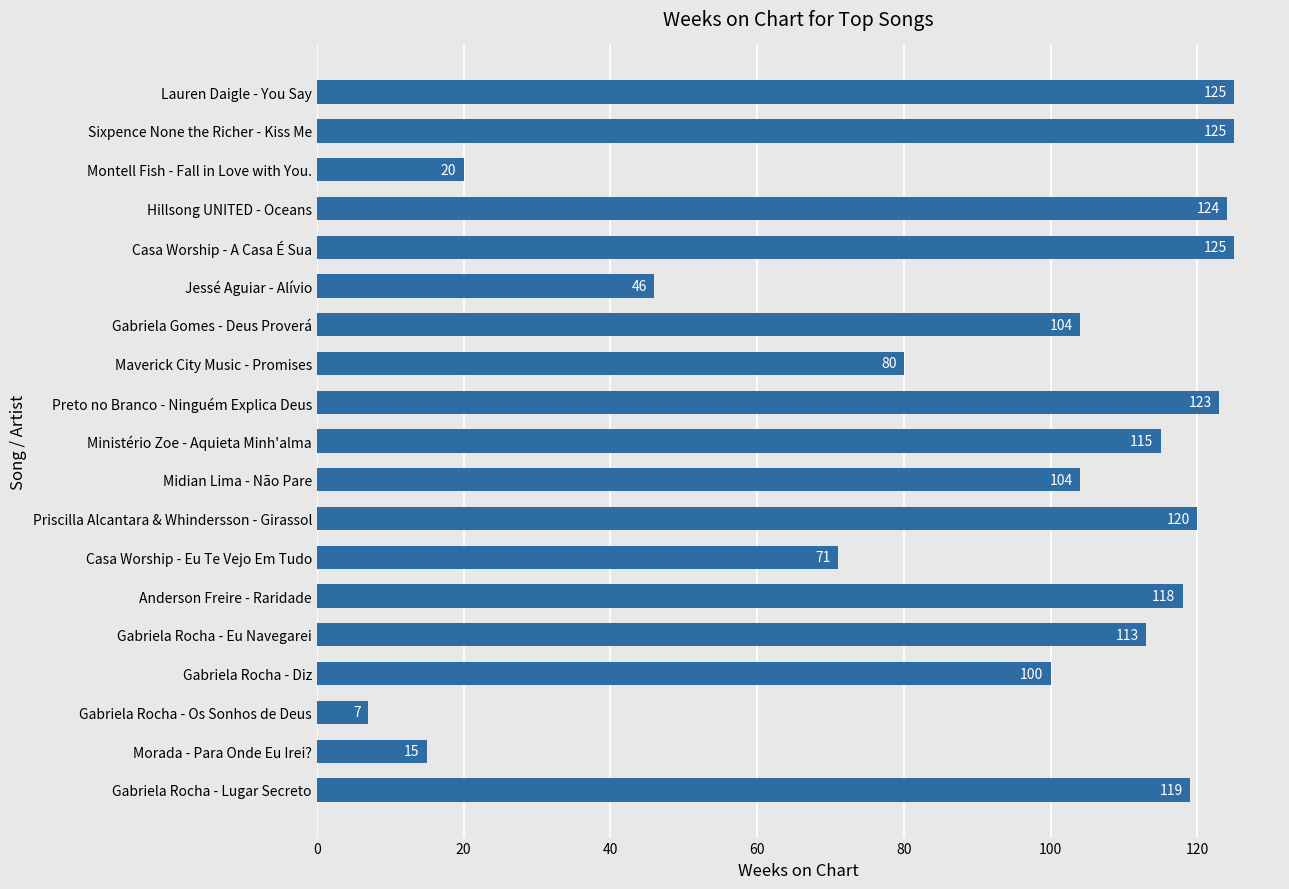

The chart shows a value of 219 at Hillsong UNITED - Oceans. True or false?

False